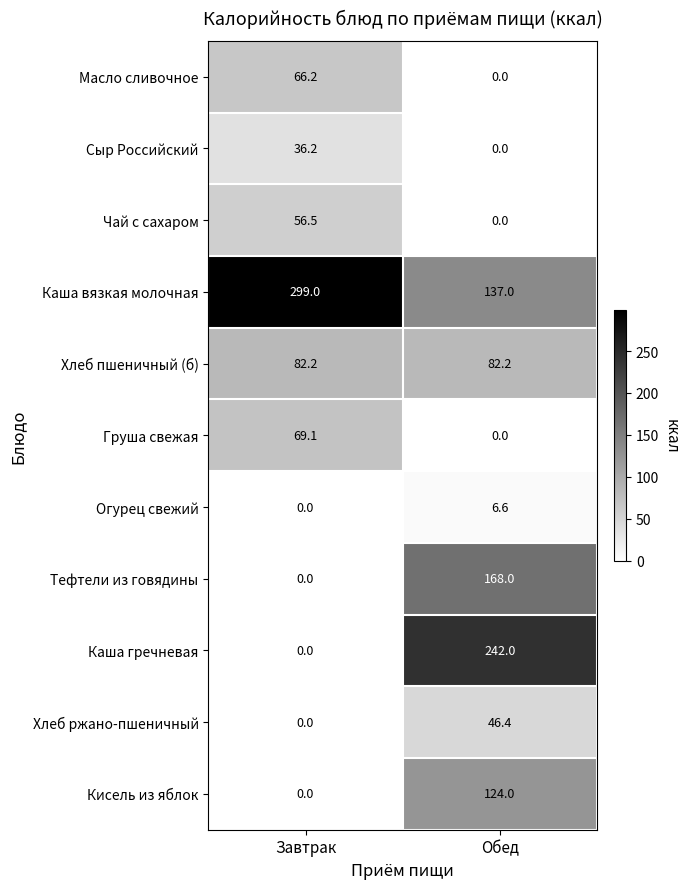

Which series has the widest spread of values?

Каша гречневая